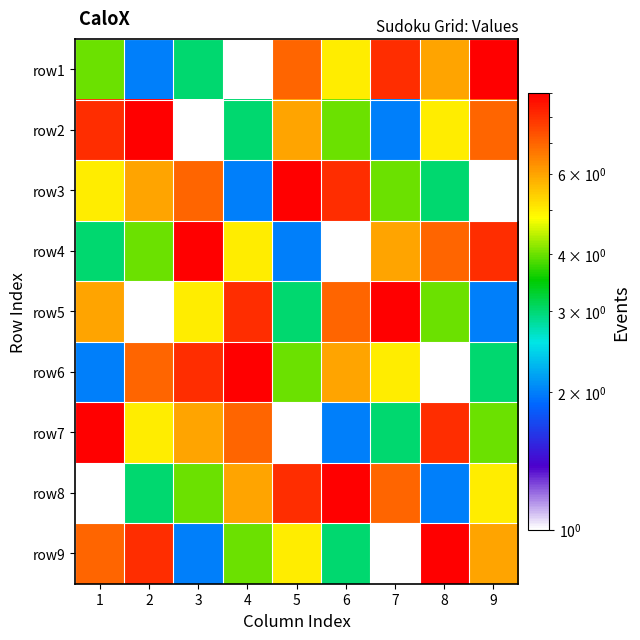

List the series in order of their peak value, lowest first.

row1, row2, row3, row4, row5, row6, row7, row8, row9